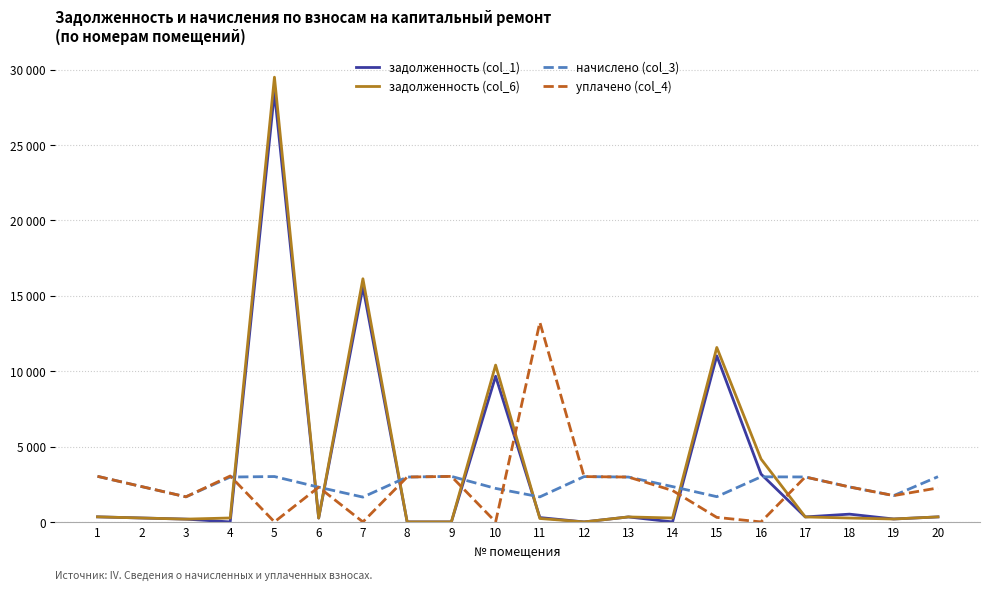

What is the total value across all series at 2?

5204.6